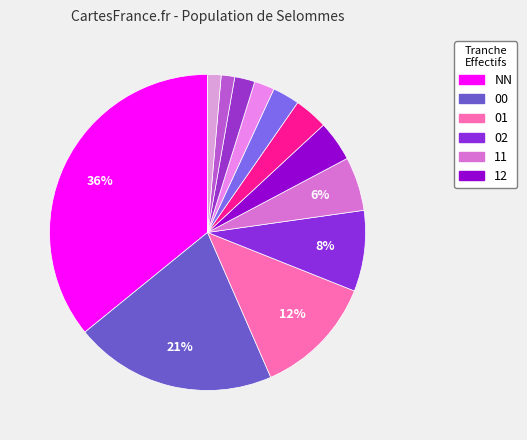

How many slices are in this pie chart?

12